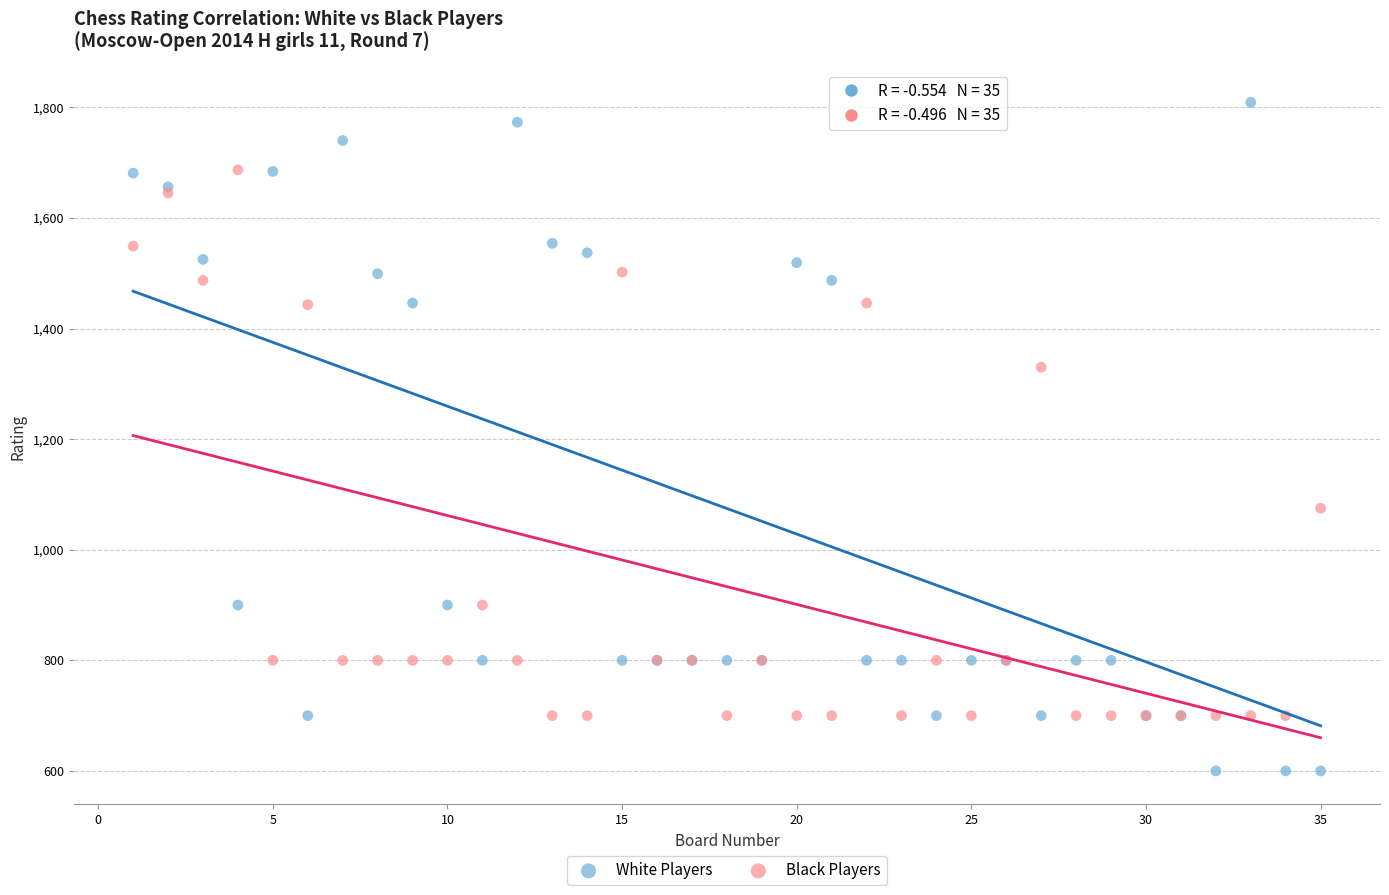

What are all the series names shown in the legend?

White Players, Black Players